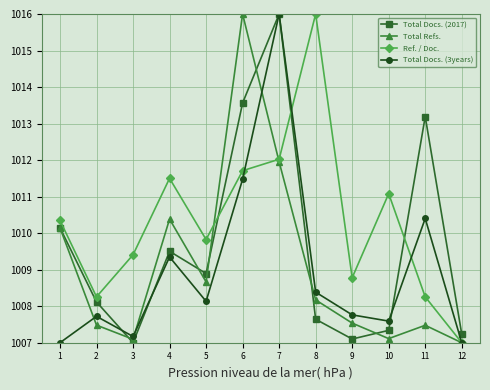

How many interior local valleys does the Ref. / Doc. series have?

3